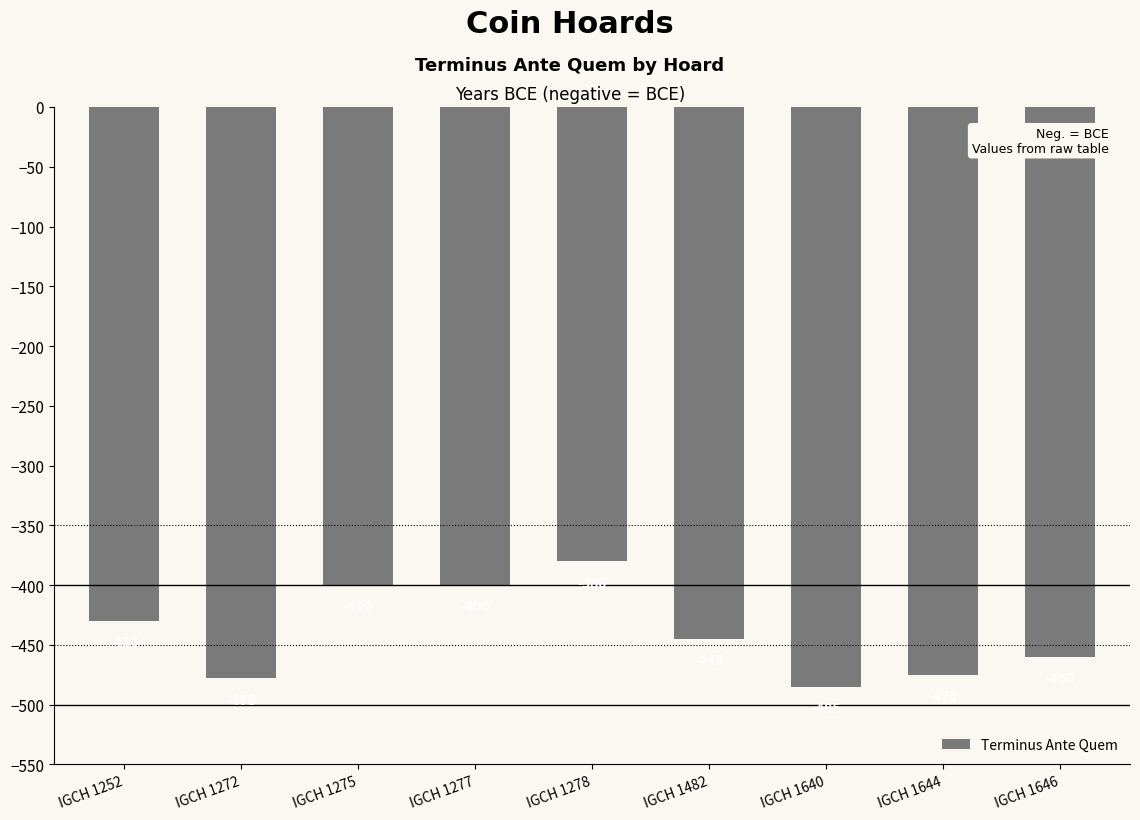

What is the value of the 4th bar from the left?

-400